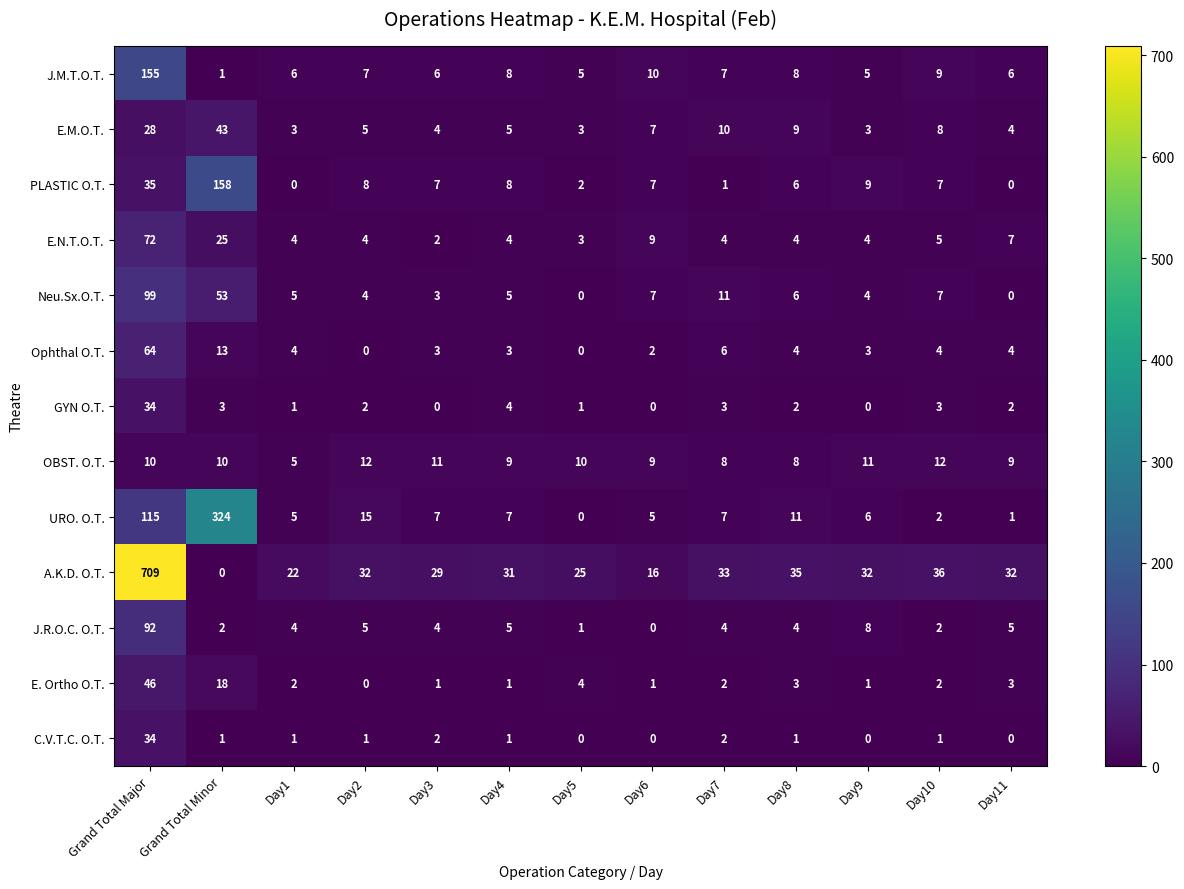

The value of URO. O.T. at Day6 is 2. True or false?

False